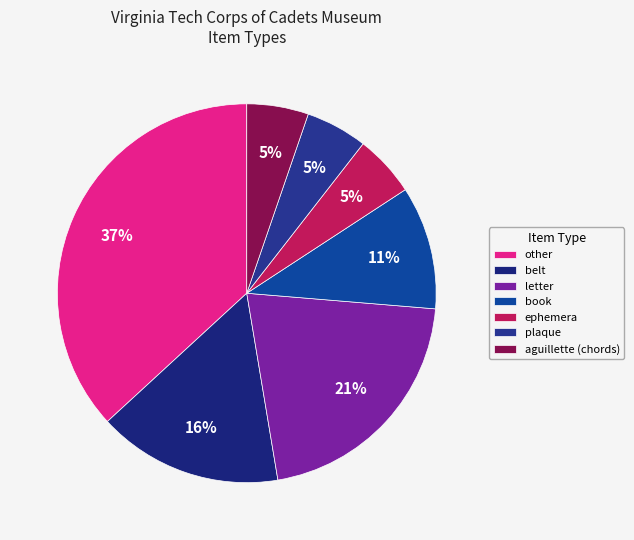

Is aguillette (chords) the majority of the pie?

No